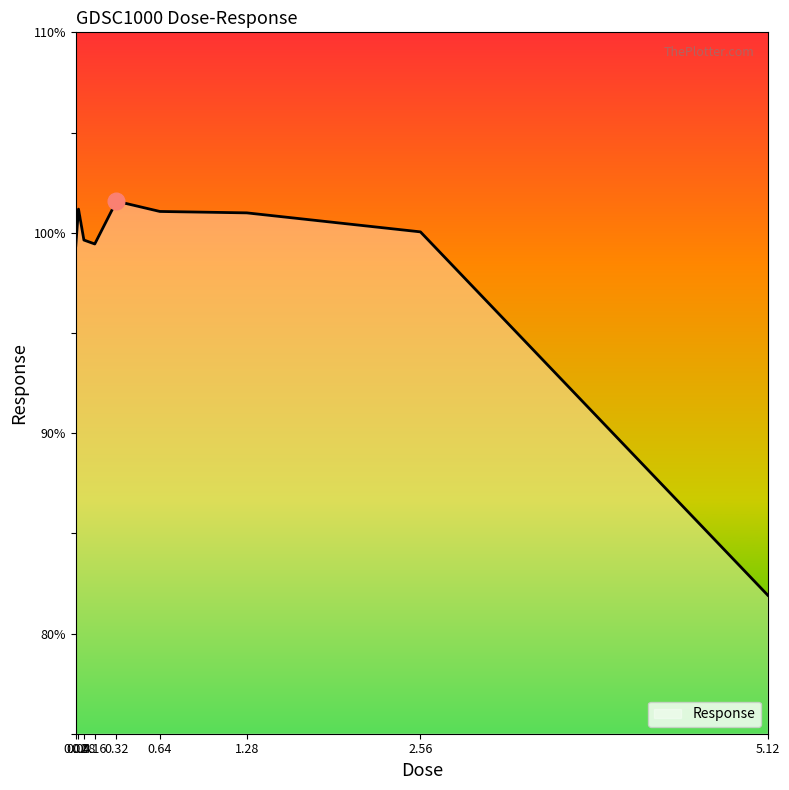

What position from the right is 0.64?

4